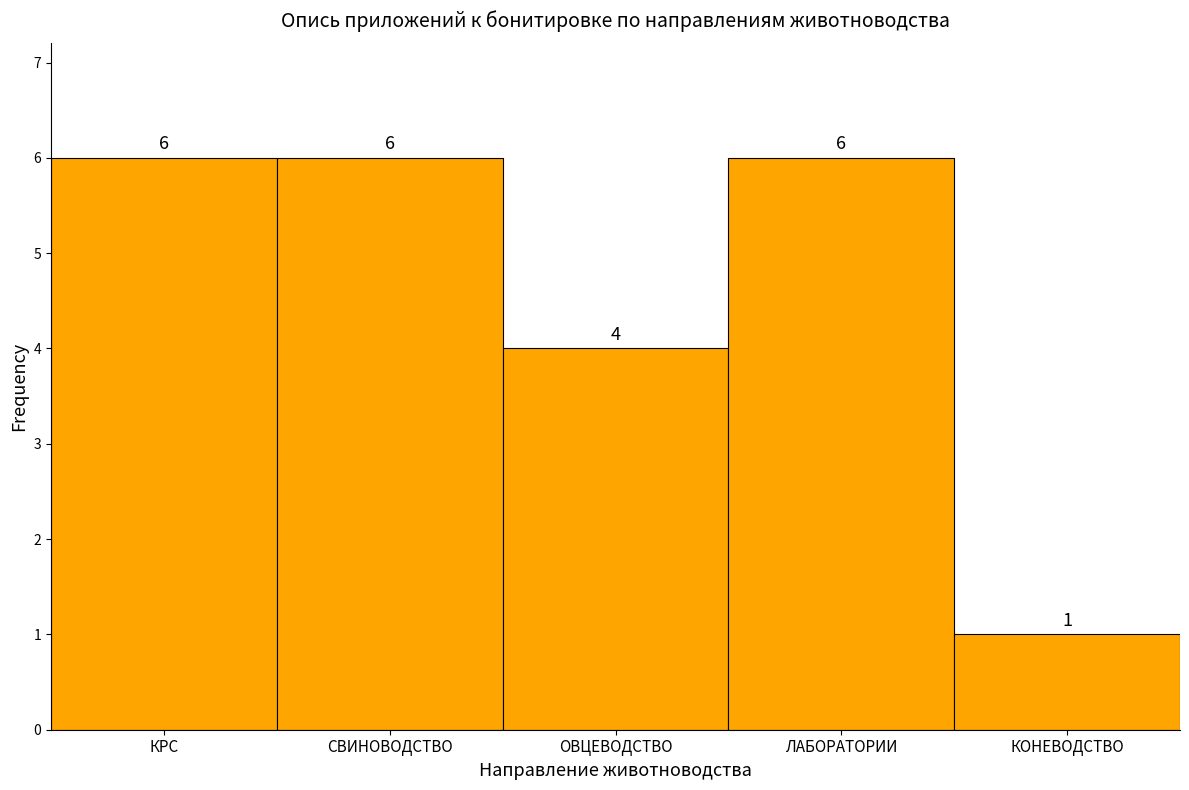

Reading left to right, list all the values displayed in this chart.

КРС=6	СВИНОВОДСТВО=6	ОВЦЕВОДСТВО=4	ЛАБОРАТОРИИ=6	КОНЕВОДСТВО=1